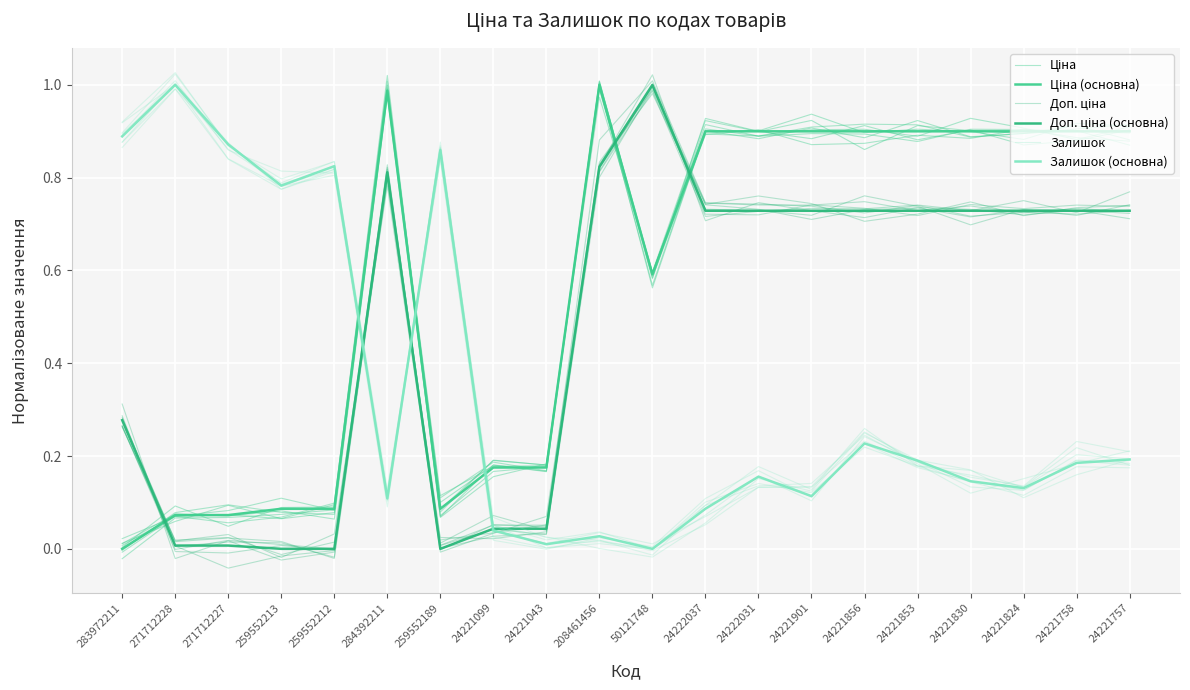

The Доп. ціна series shows 0.4 at 284392211. True or false?

False